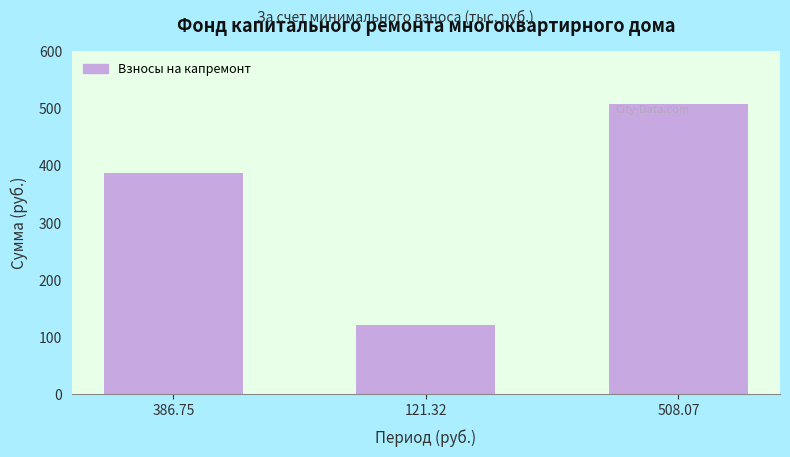

Reading left to right, what are all the values shown in this chart?

386.75=386.8	121.32=121.3	508.07=508.1